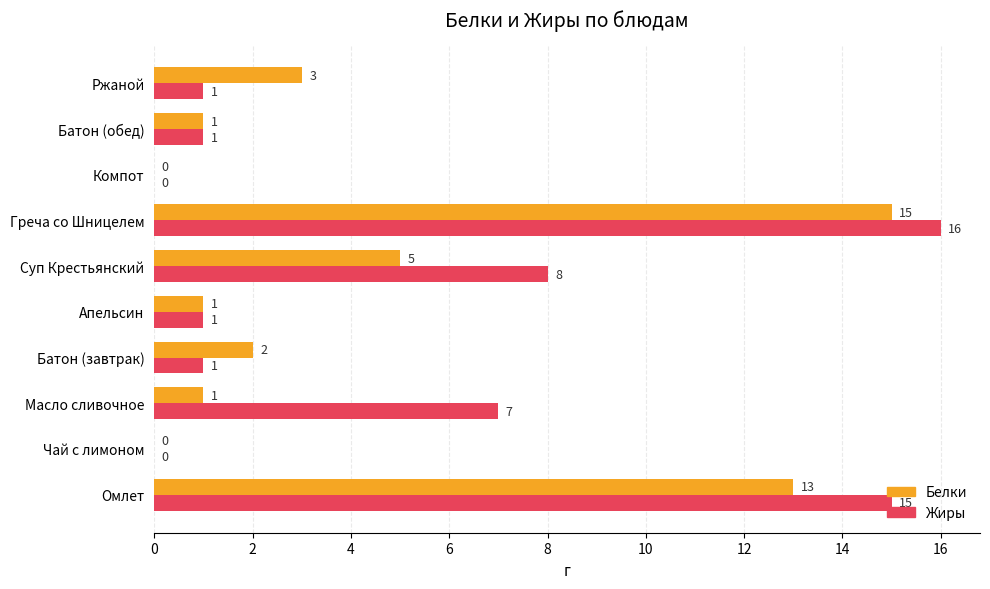

The Жиры series shows 7 at Масло сливочное. True or false?

True